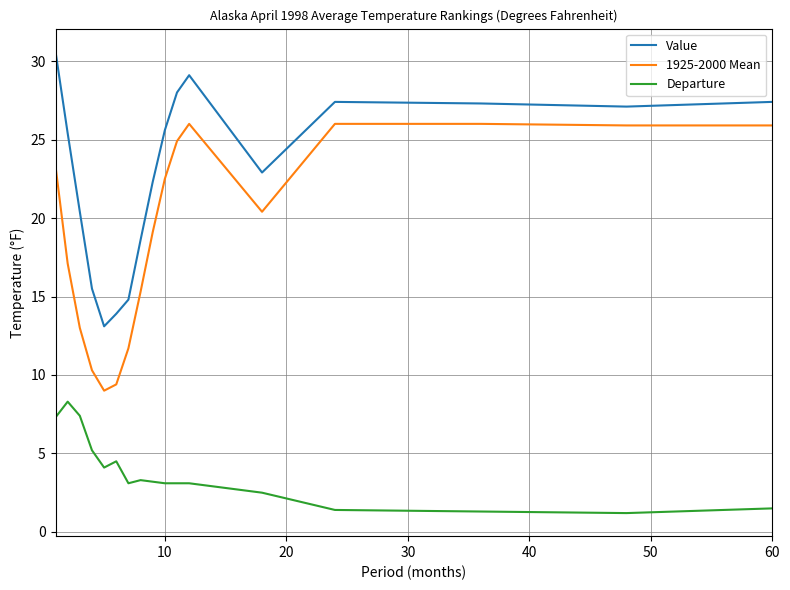

What is the difference between the maximum and minimum values in the Value series?

17.5